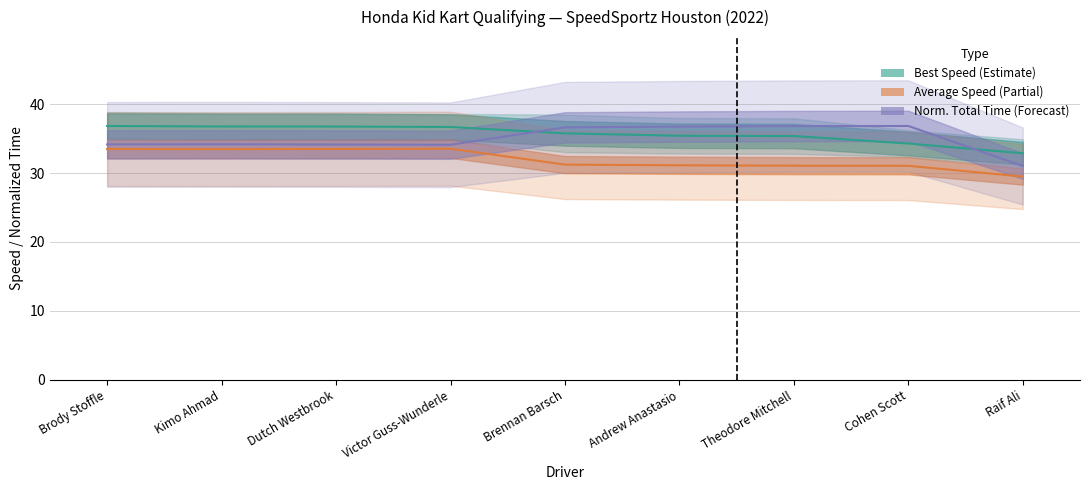

True or false: Average Speed (Partial) and Norm. Total Time (Forecast) cross at least once.

False